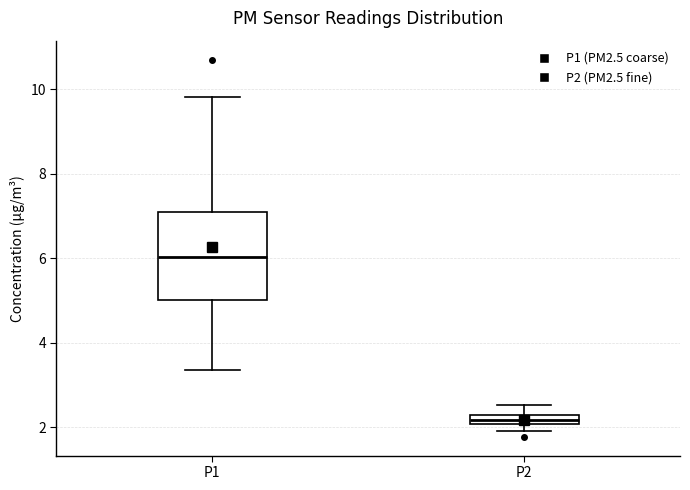

Where is the lower edge of the box for P2 on the y-axis? The values are not printed on the chart, so give them approximately, as read against the axis.

2.0